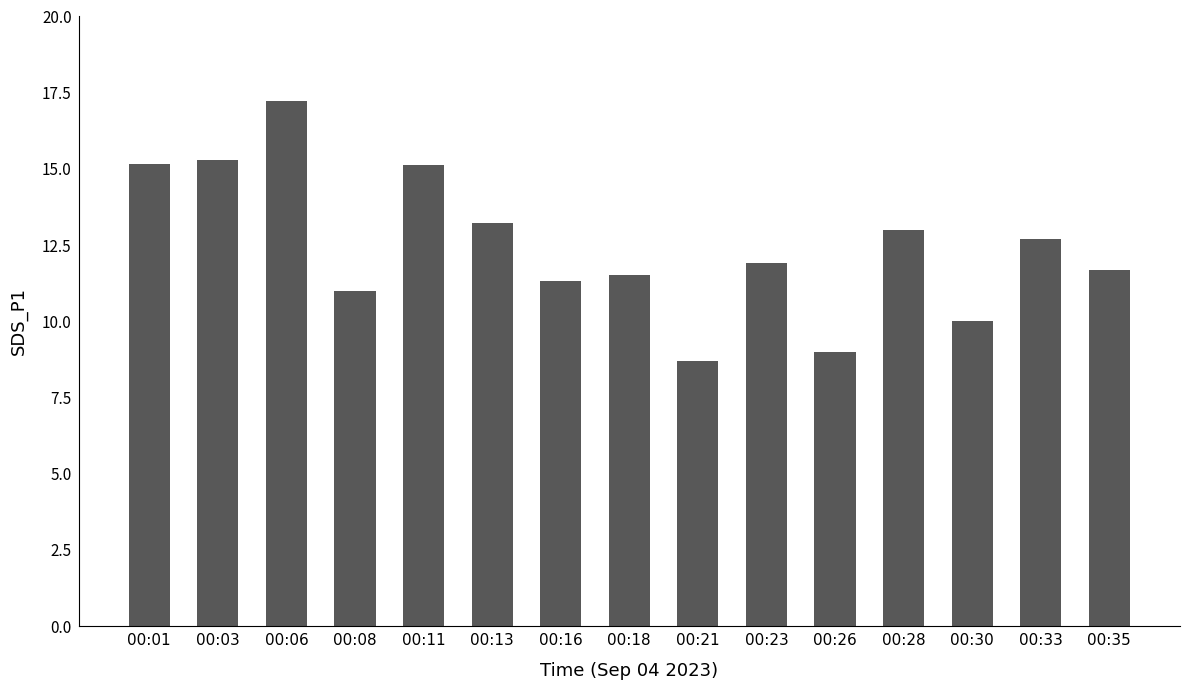

Is it true that the value at 00:26 is 9.0?

True